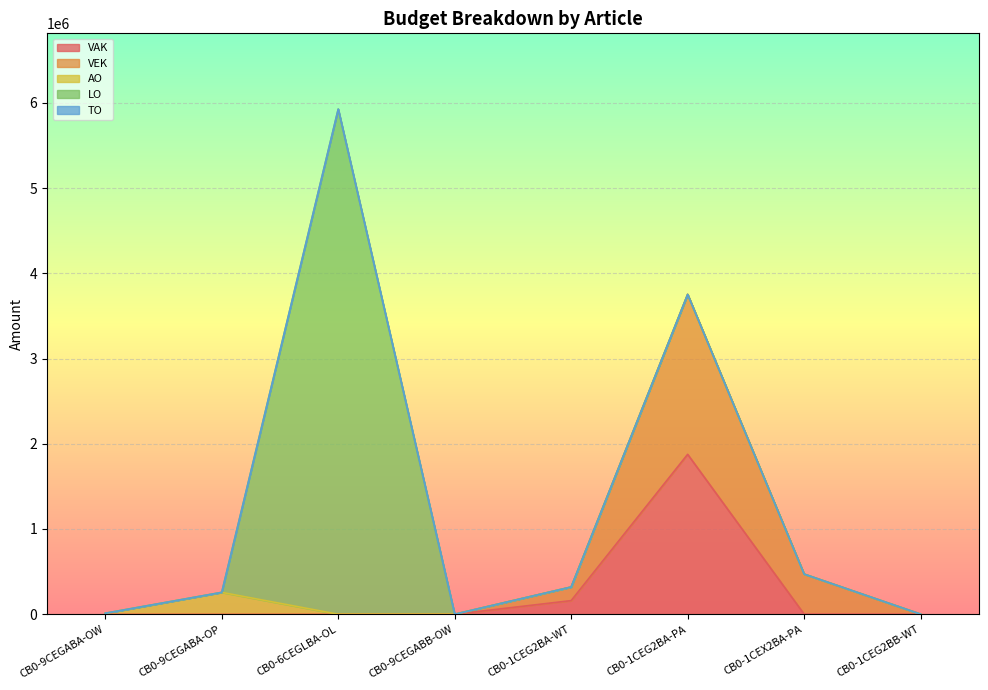

How many values in the VAK series exceed 540?

3